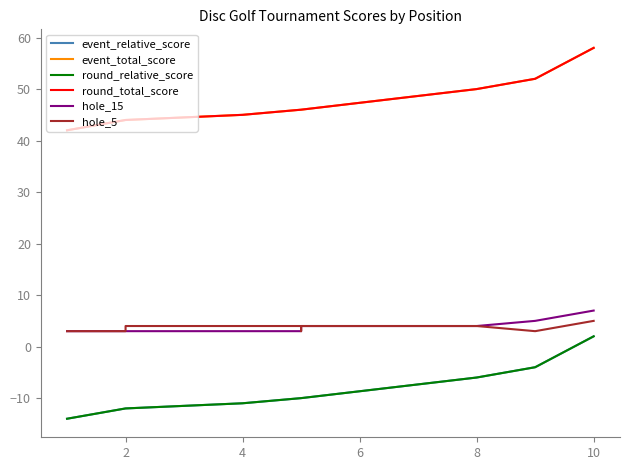

True or false: event_relative_score and event_total_score intersect in this chart.

False